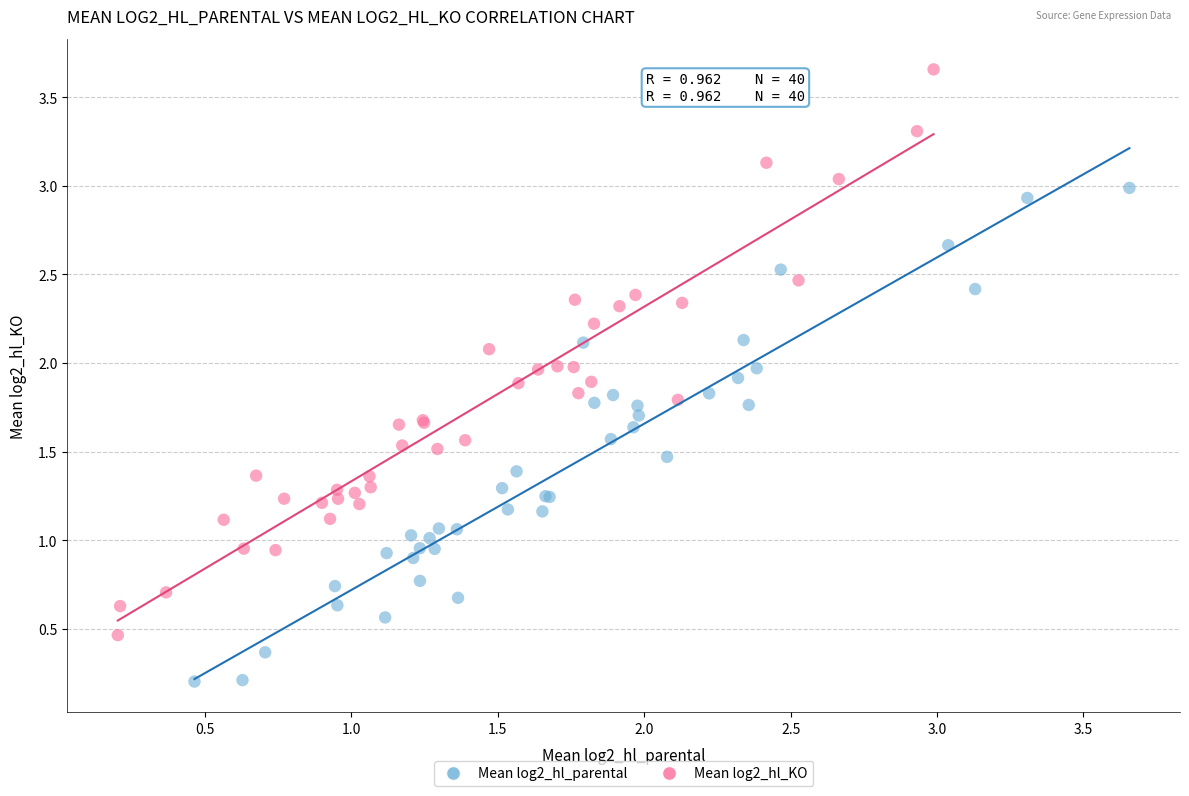

Which series contains the lowest Y value?

Mean log2_hl_parental